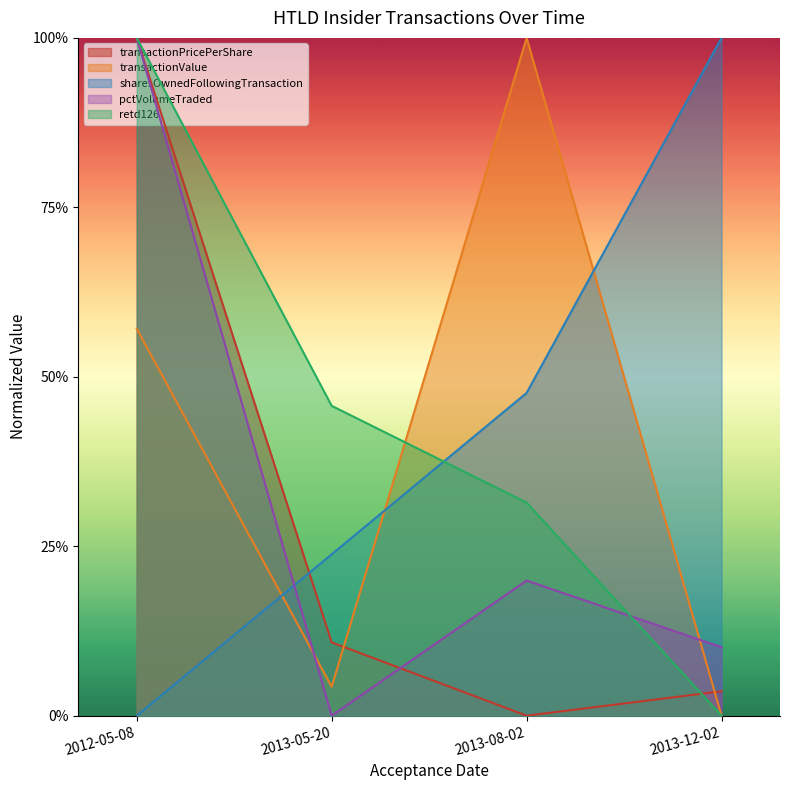

How many lines are shown in the chart?

5